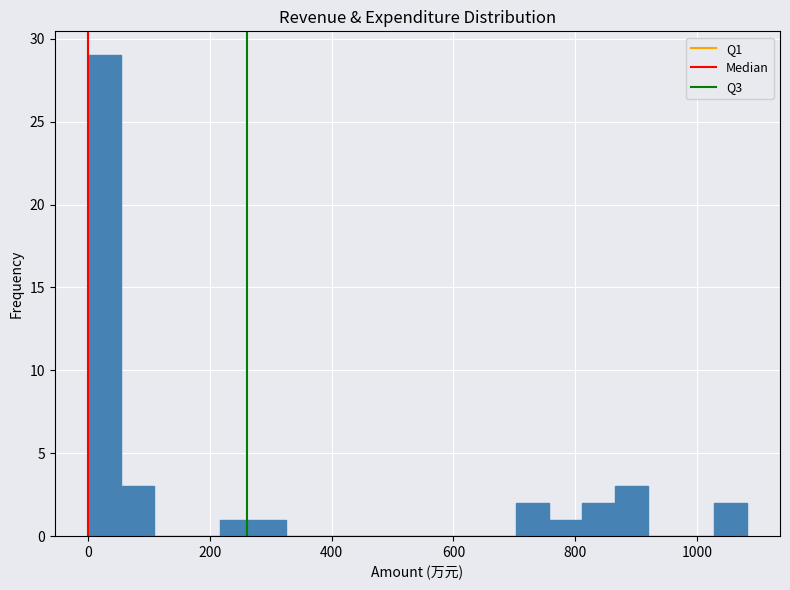

Around what value on the x-axis is the tallest bar? Give the approximate position of its centre, as read against the axis.

20